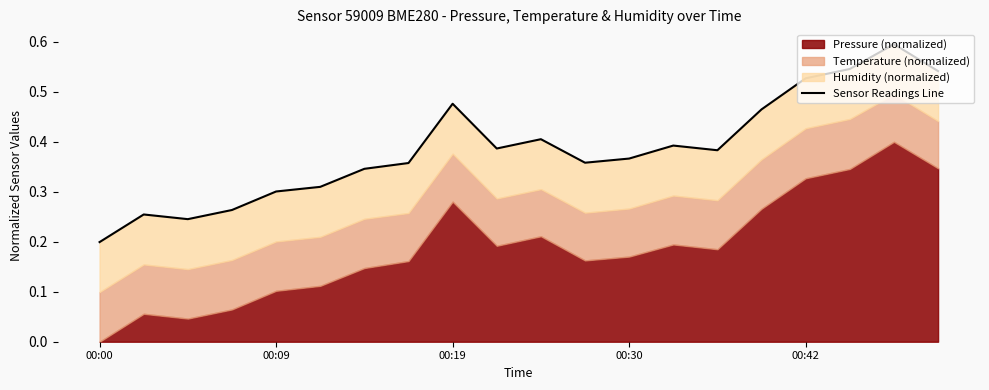

At which label is the value closest to 0?

00:00